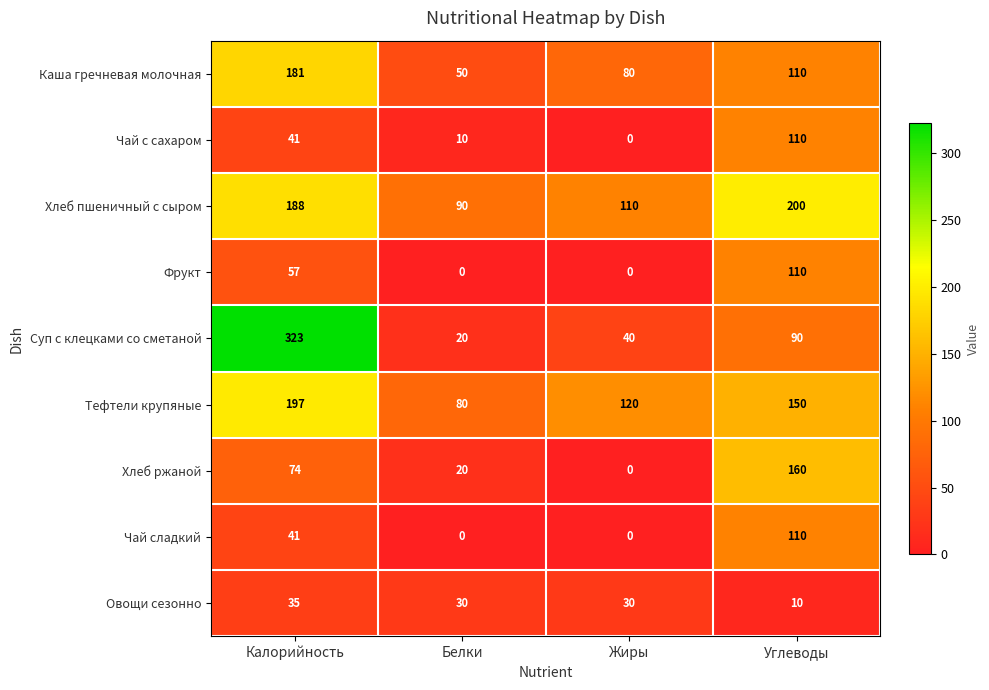

At how many categories does at least one series exceed 188?

2